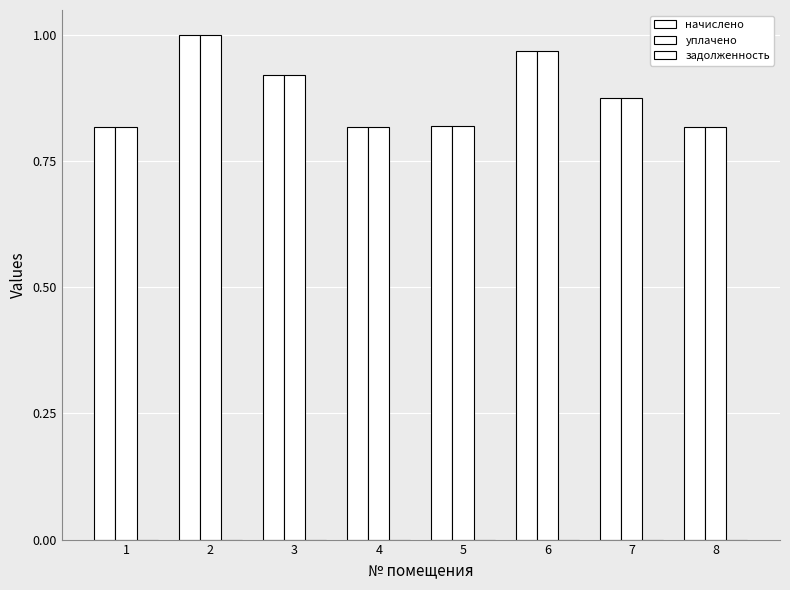

How many bars are there in total?

16